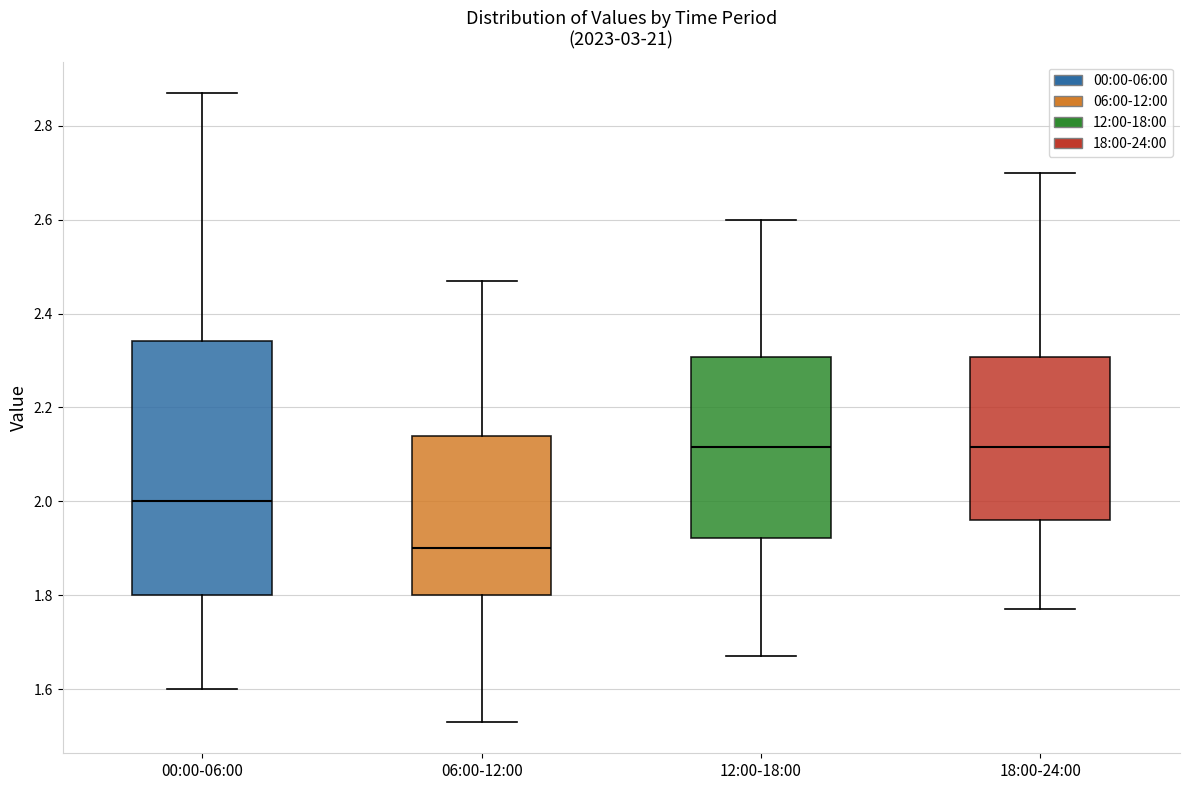

Which box is the tallest, from its lower edge to its upper edge?

00:00-06:00